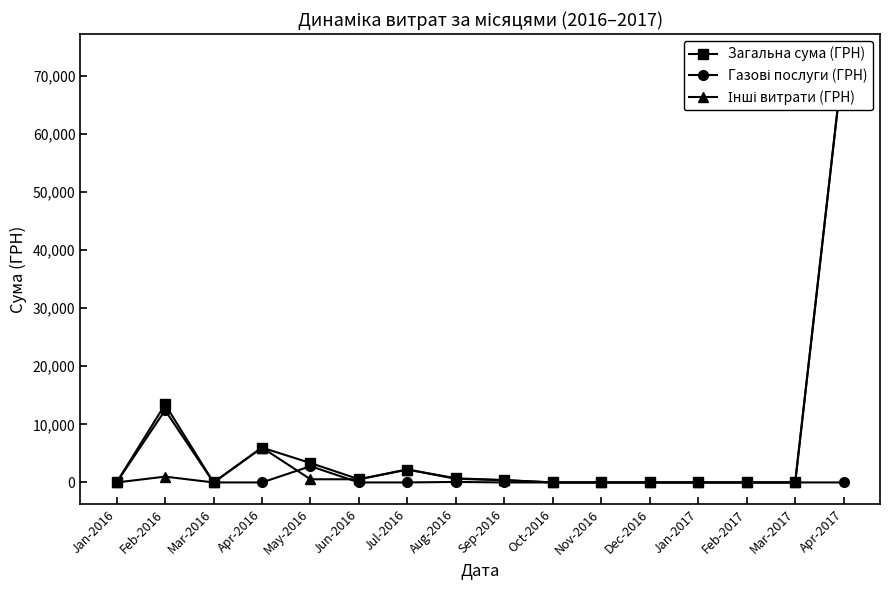

At Mar-2017, list the series in order from largest to smallest.

Загальна сума (ГРН), Газові послуги (ГРН), Інші витрати (ГРН)